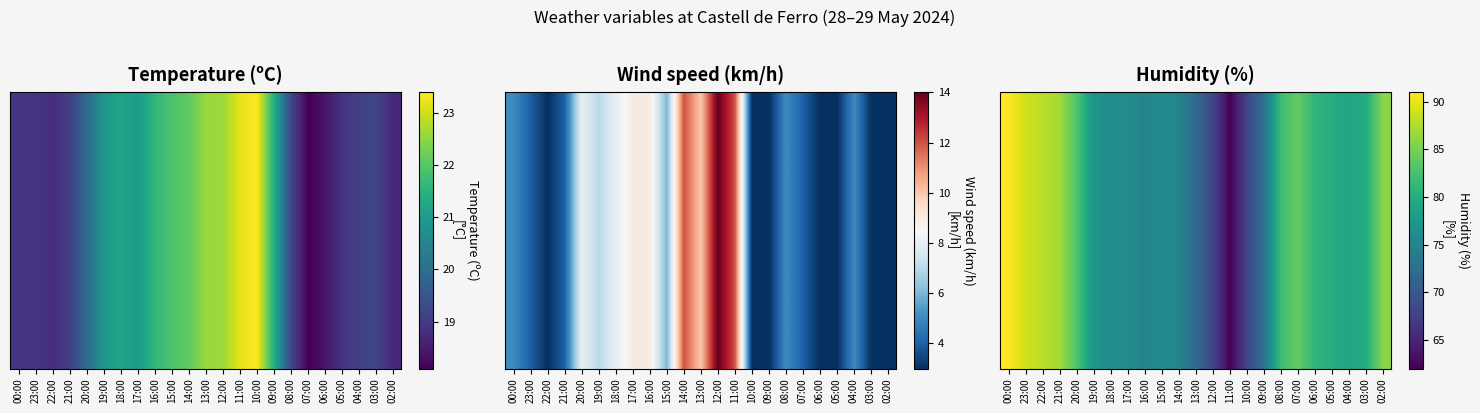

At which label is the value closest to 76?

18:00